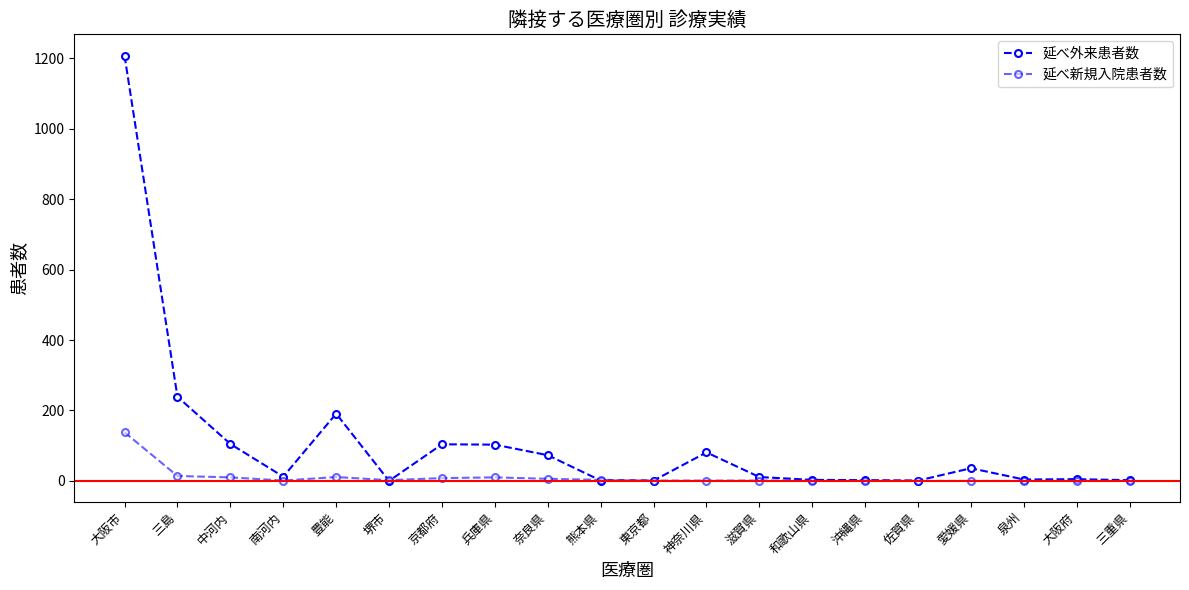

Is this an area chart (filled region under the line)?

No